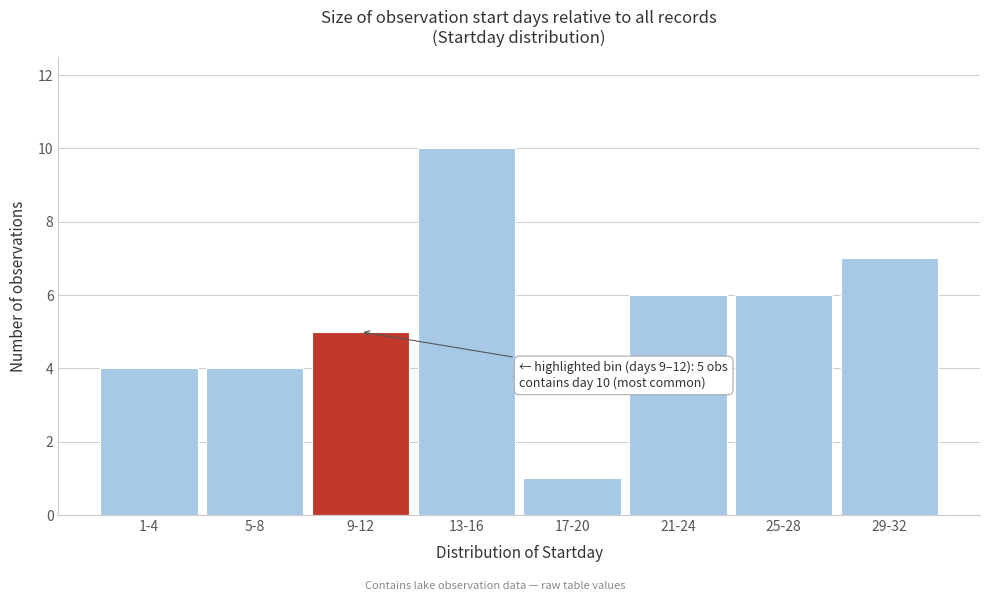

Reading left to right, extract all data points from this chart.

1-4=4	5-8=4	9-12=5	13-16=10	17-20=1	21-24=6	25-28=6	29-32=7